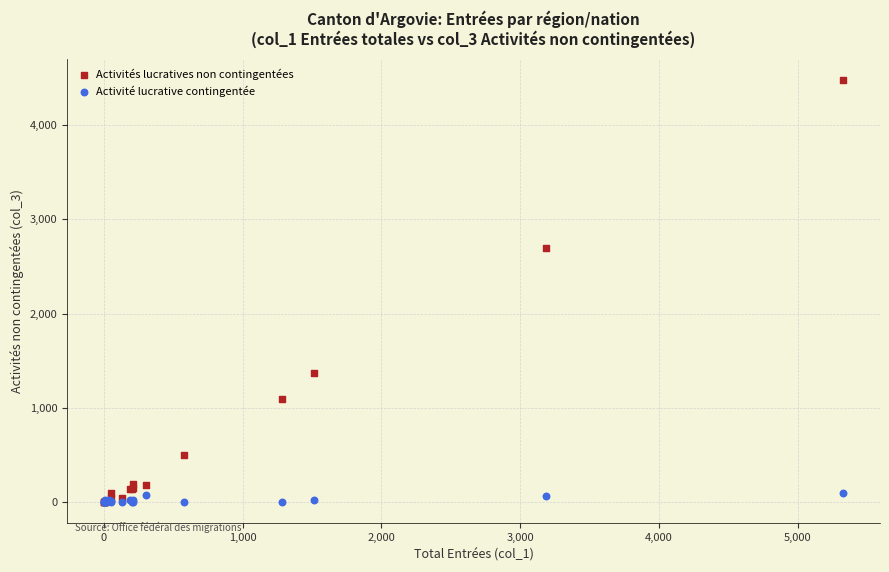

Across all series, what Y value is closest to 2239?

2693